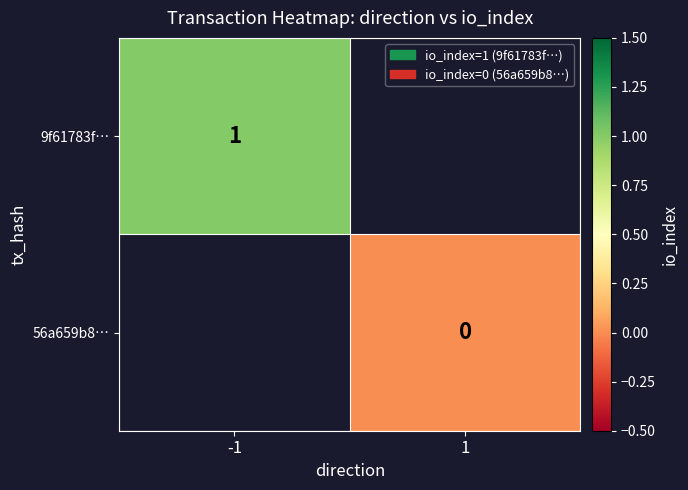

The 9f61783f… series shows 0 at -1. True or false?

False